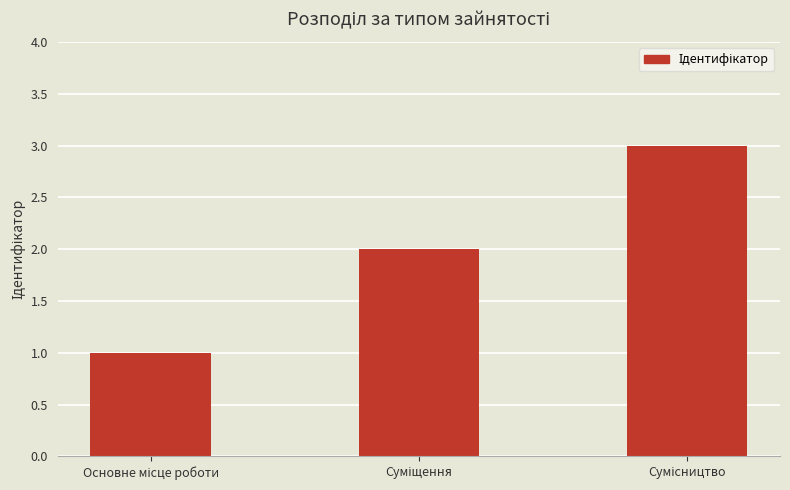

How many data points are less than 2?

1